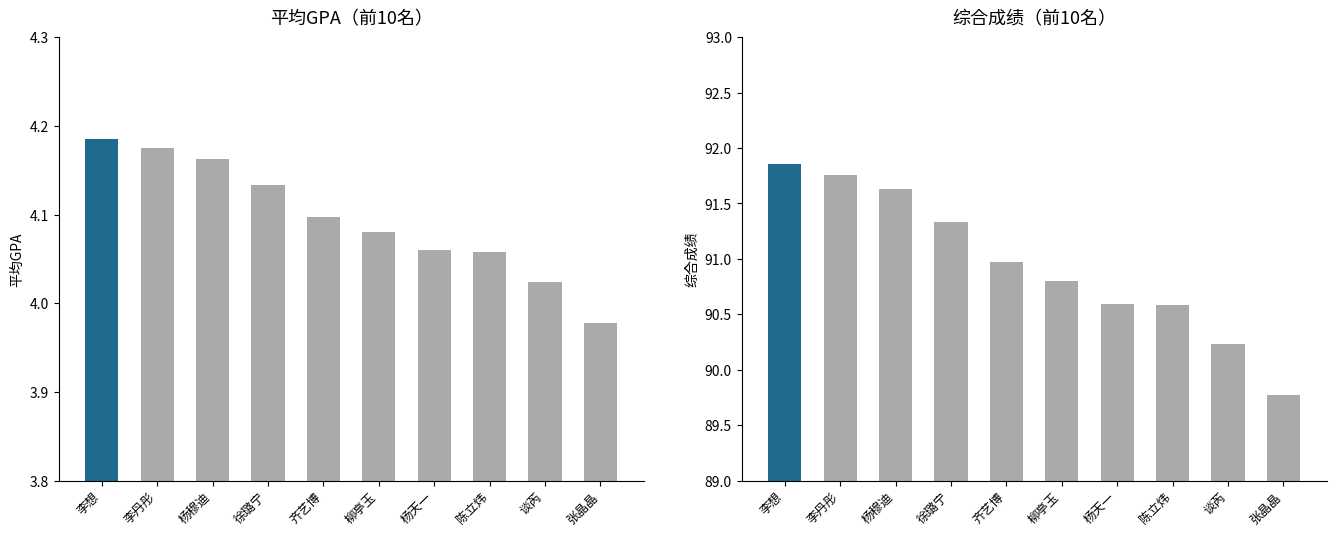

Which series has the widest spread of values?

综合成绩